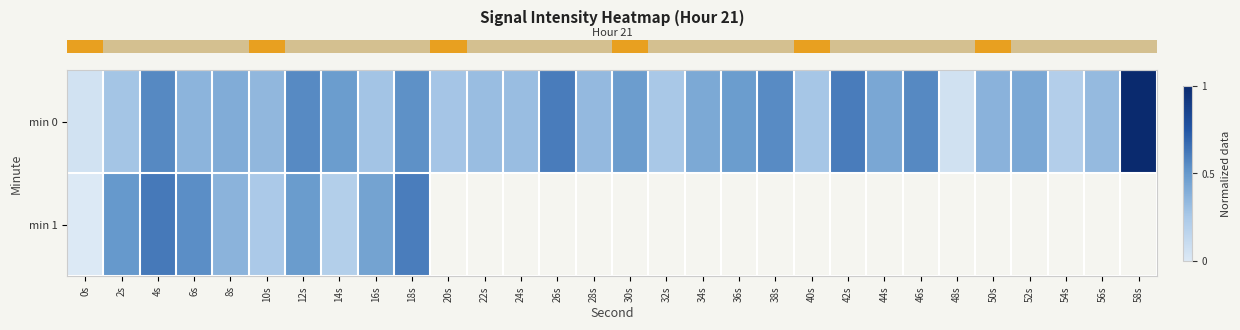

The row_0 series shows 0.3 at 24s. True or false?

True